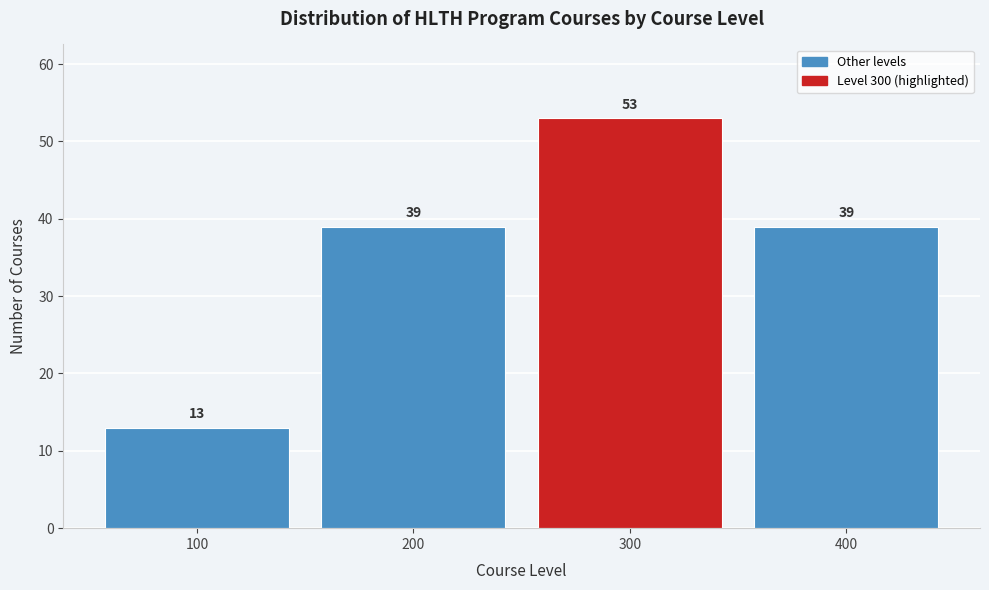

Reading left to right, transcribe all the data shown in this chart.

100=13	200=39	300=53	400=39